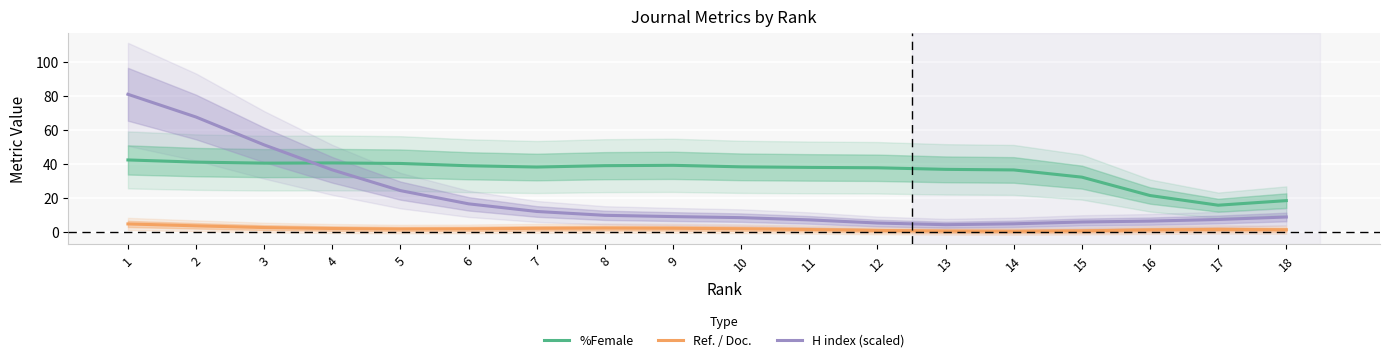

True or false: Ref. / Doc. and %Female intersect in this chart.

False